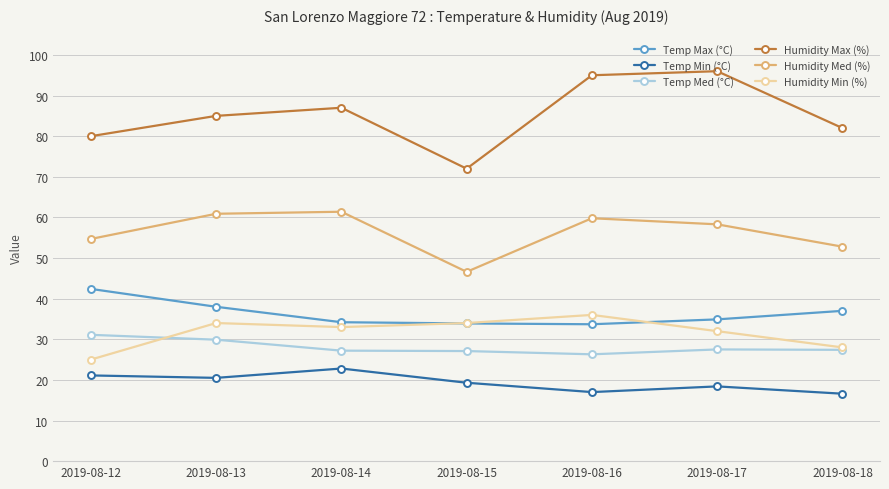

What is the value of the Temp Med (°C) point at the 1st from the left?

31.1